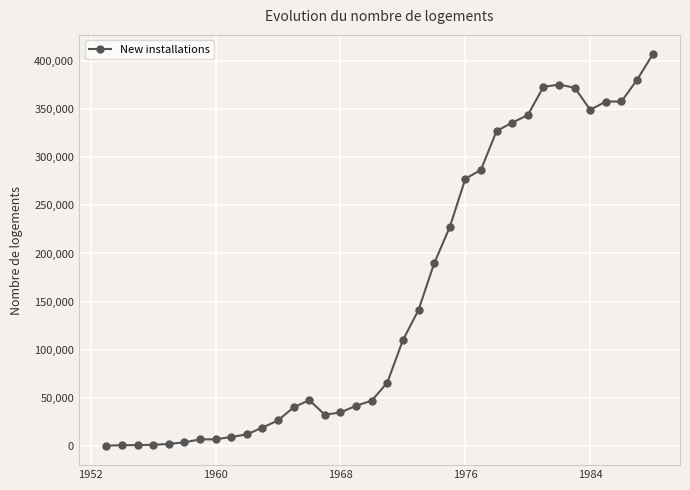

What is the sum of all values?

5609374